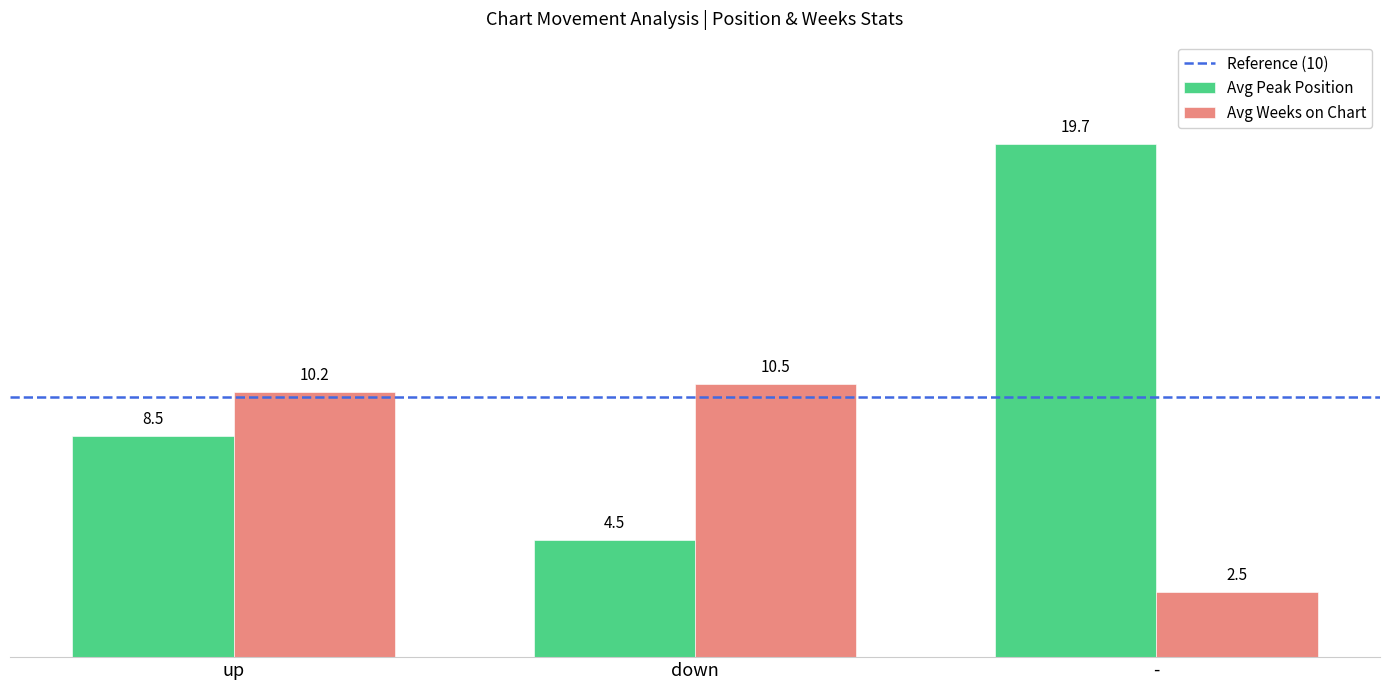

At which label does Avg Weeks on Chart reach its peak?

down